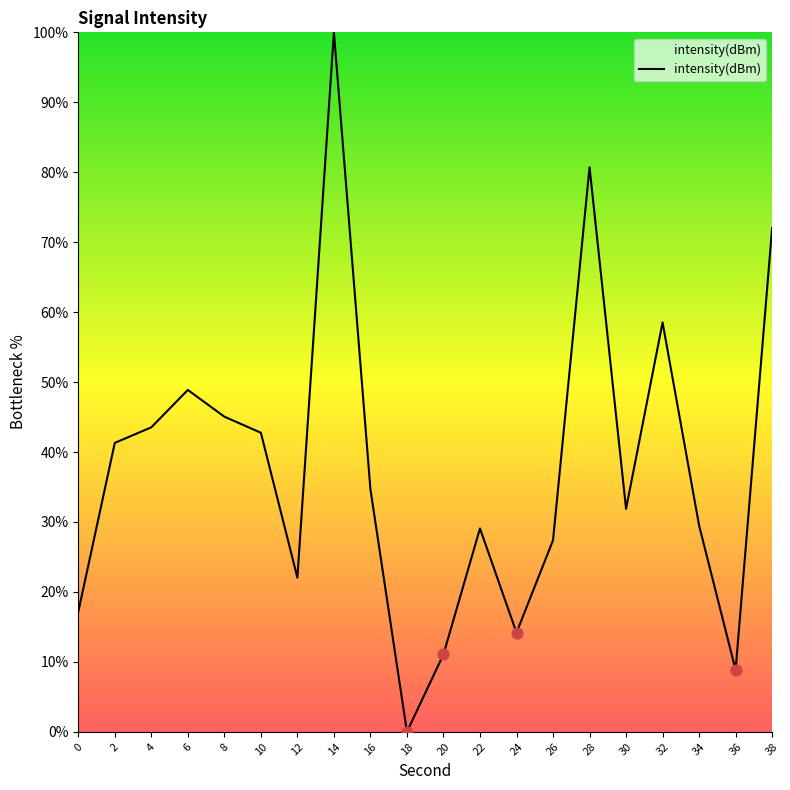

What is the change in value from 8 to 12?

-23.0